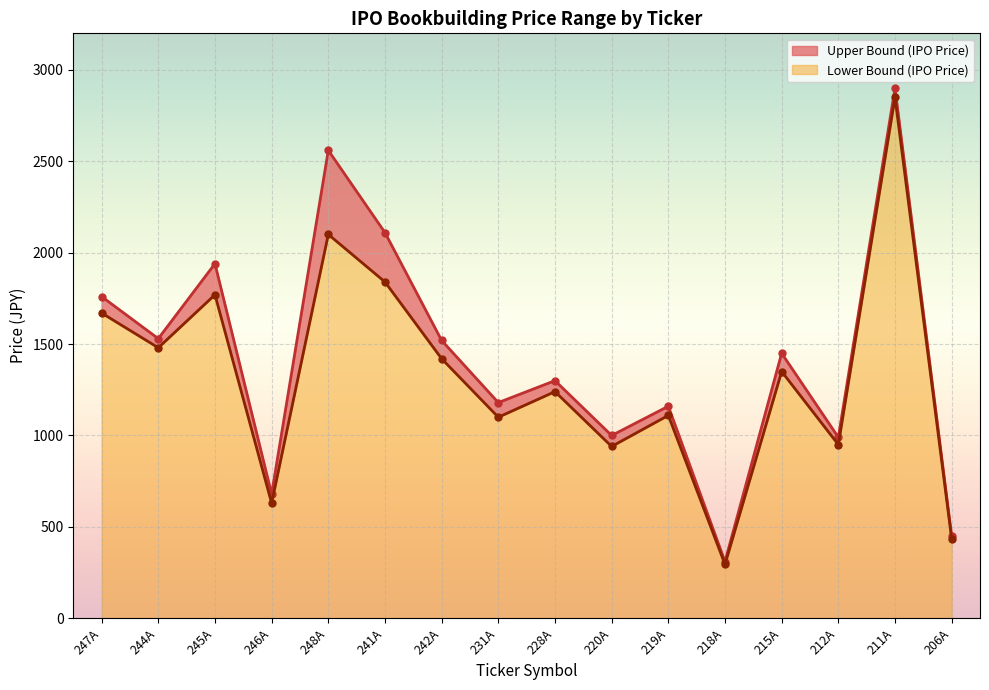

True or false: Lower Bound (IPO Price) has a value of 2491 at 244A.

False